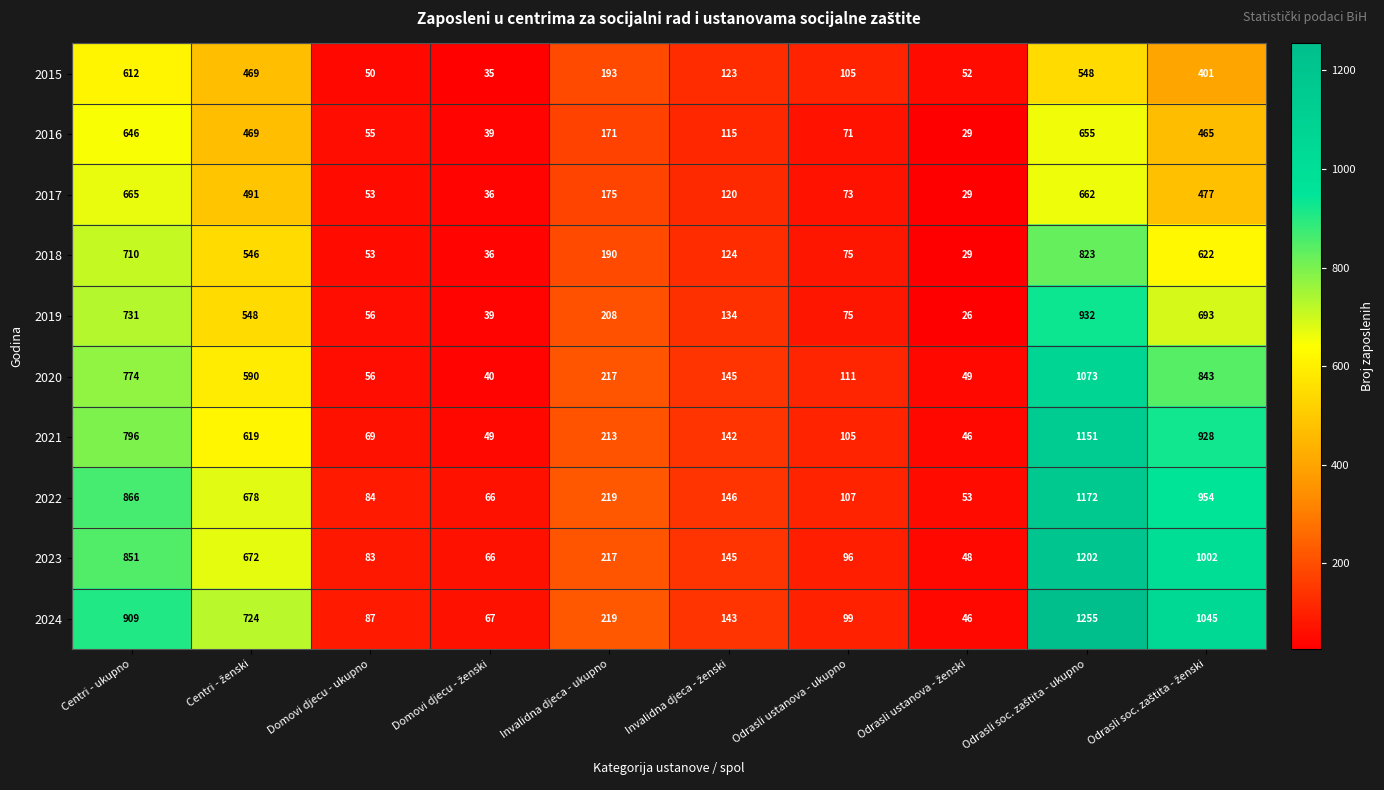

What is the minimum value shown in the chart?

26